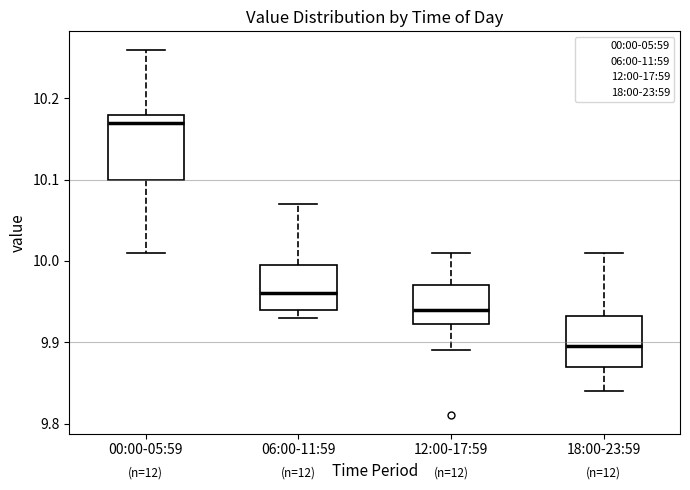

Reading left to right, transcribe this box plot: for each box, give where its median line is, the range the box spans, and where its two whiskers end, as read against the y-axis. The values are not printed on the chart, so give them approximately, as read against the axis.

00:00-05:59: median 10.17, box 10.10 to 10.18, whiskers 10.01 to 10.26
06:00-11:59: median 9.96, box 9.94 to 10.00, whiskers 9.93 to 10.07
12:00-17:59: median 9.94, box 9.92 to 9.97, whiskers 9.89 to 10.01
18:00-23:59: median 9.90, box 9.87 to 9.93, whiskers 9.84 to 10.01